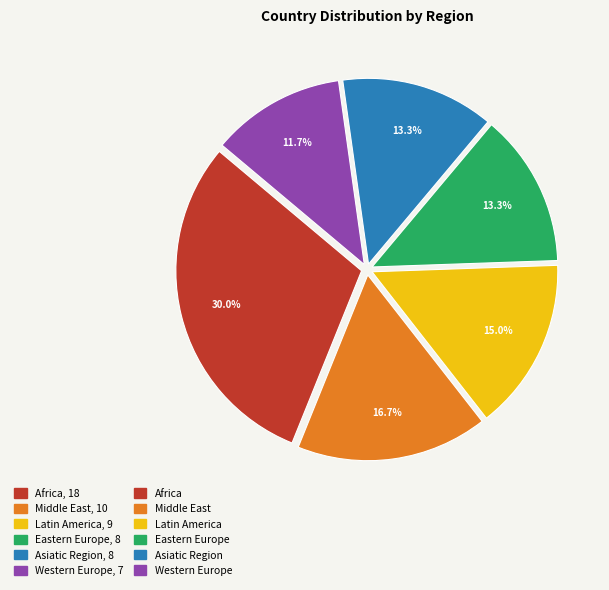

Is there any slice that represents more than half of the pie?

No